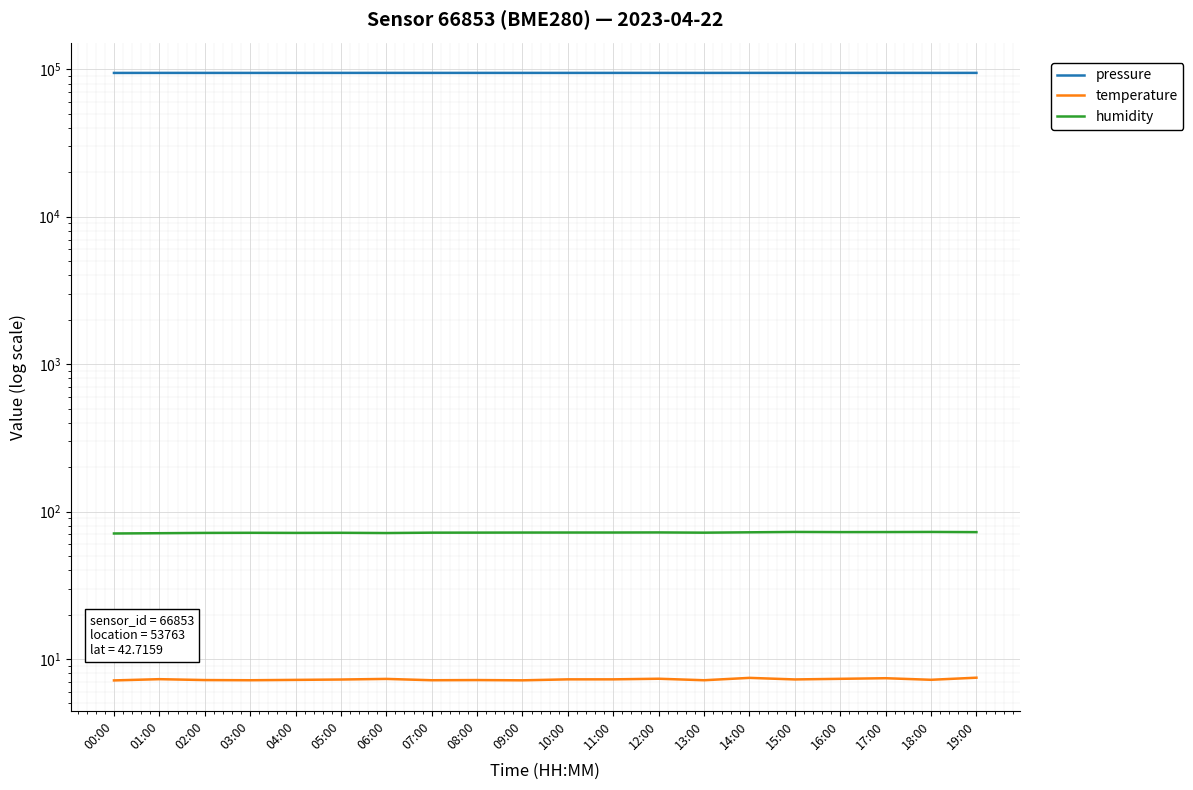

What is the difference between the maximum and minimum values in the temperature series?

0.3